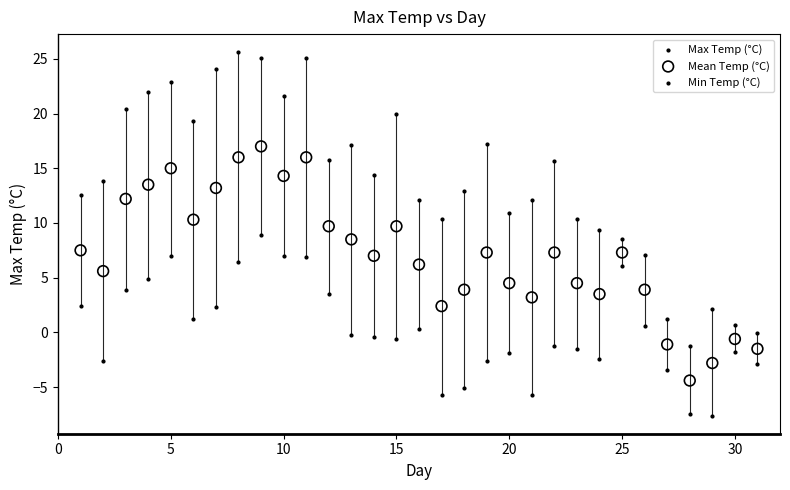

What are all the series names shown in the legend?

Max Temp (°C), Mean Temp (°C), Min Temp (°C)